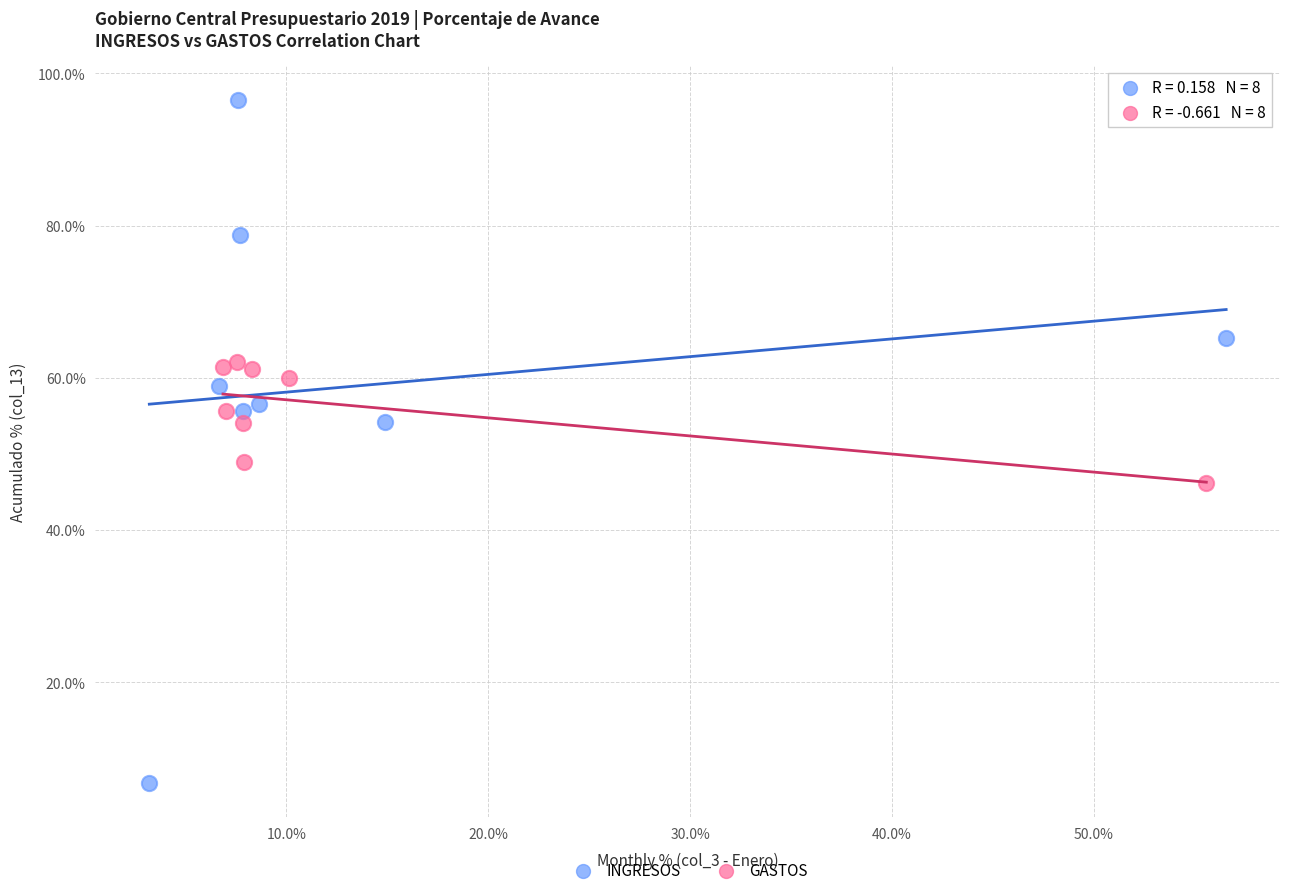

Which series contains the highest Y value?

INGRESOS